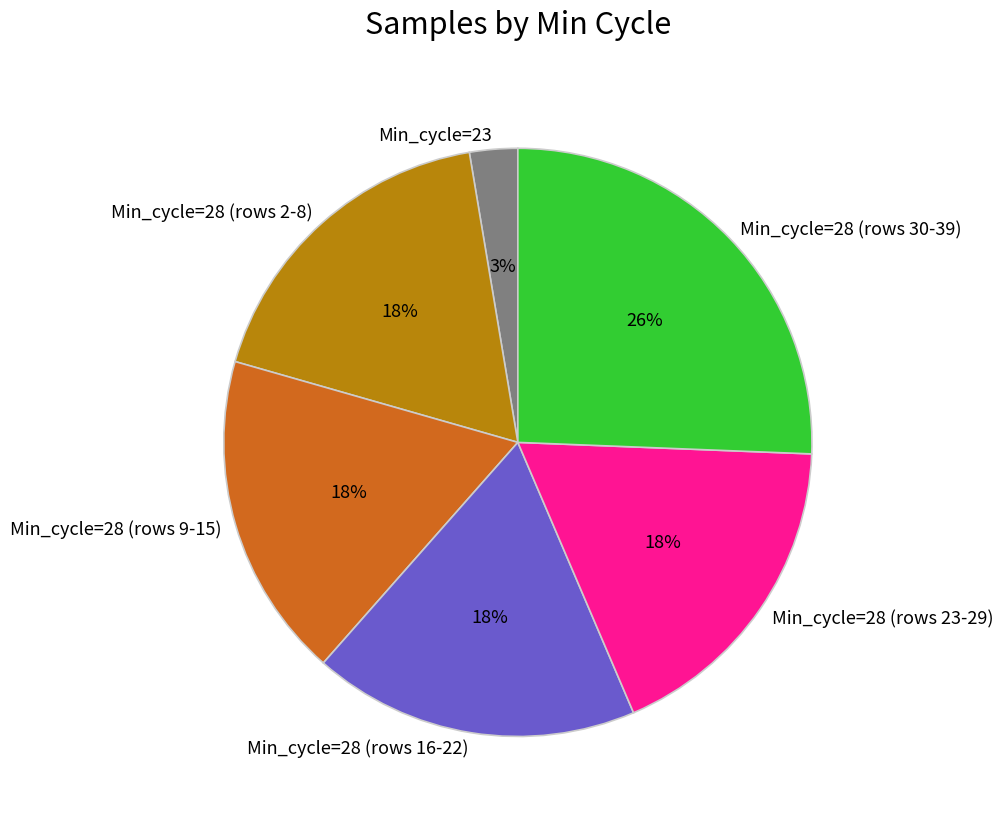

Which has a higher value, Min_cycle=28 (rows 16-22) or Min_cycle=23?

Min_cycle=28 (rows 16-22)